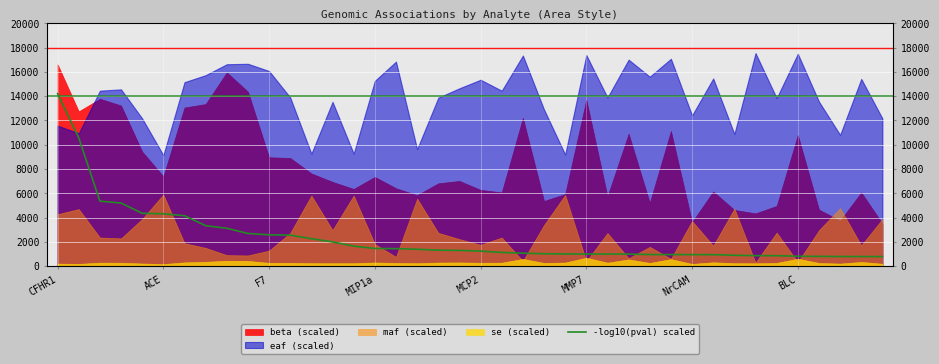

What is the sum of the values at 14 and 9?

4348.3